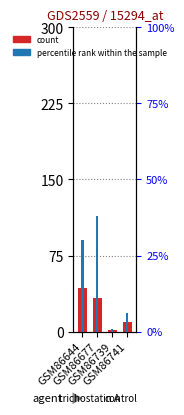

What is the sum of all percentile rank within the sample values?

75